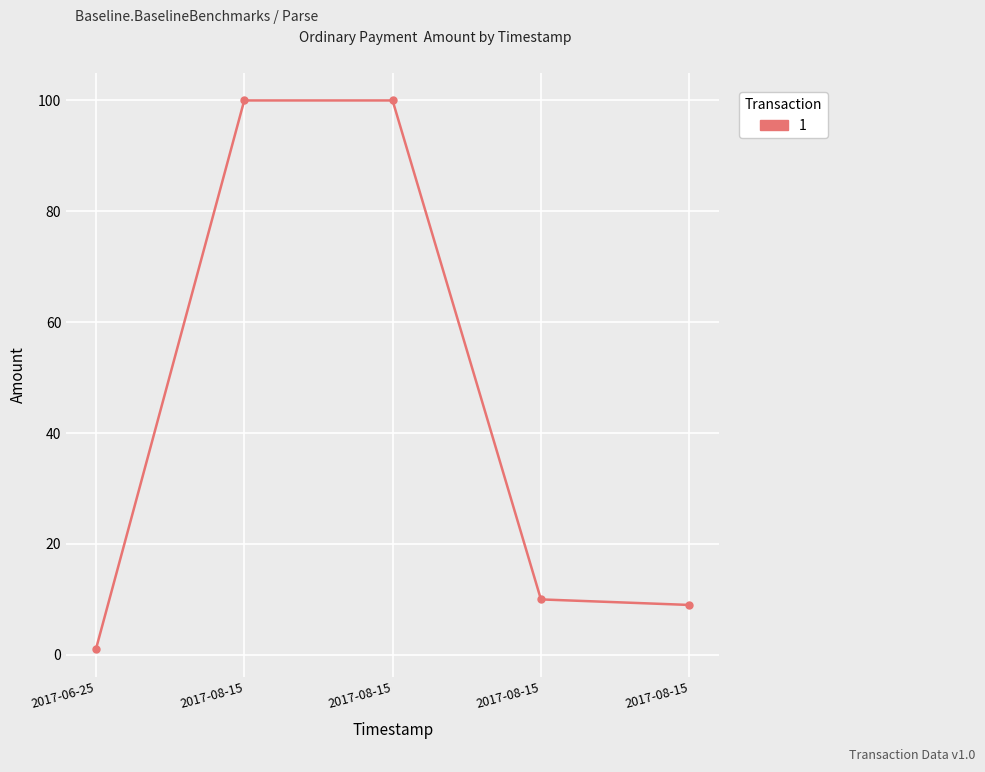

True or false: the data shows 29 at 2017-08-15.

False